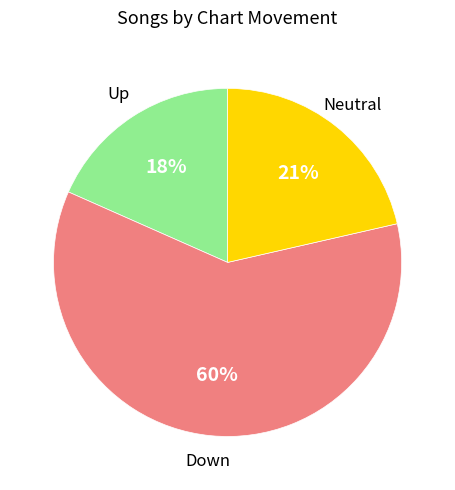

Does any single category account for the majority?

Yes